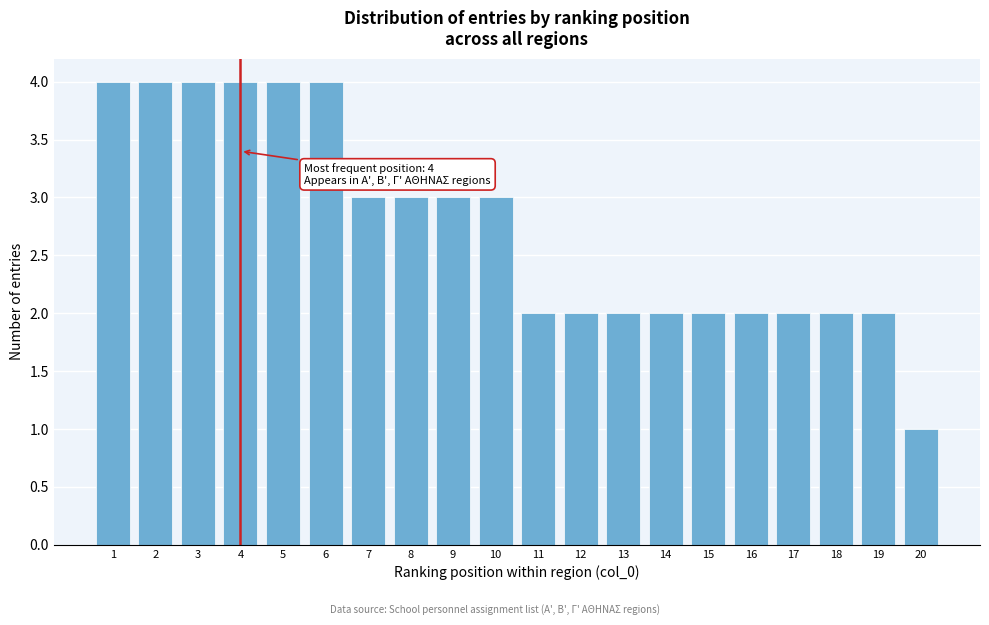

Reading left to right, transcribe all the data shown in this chart.

4	4	4	4	4	4	3	3	3	3	2	2	2	2	2	2	2	2	2	1